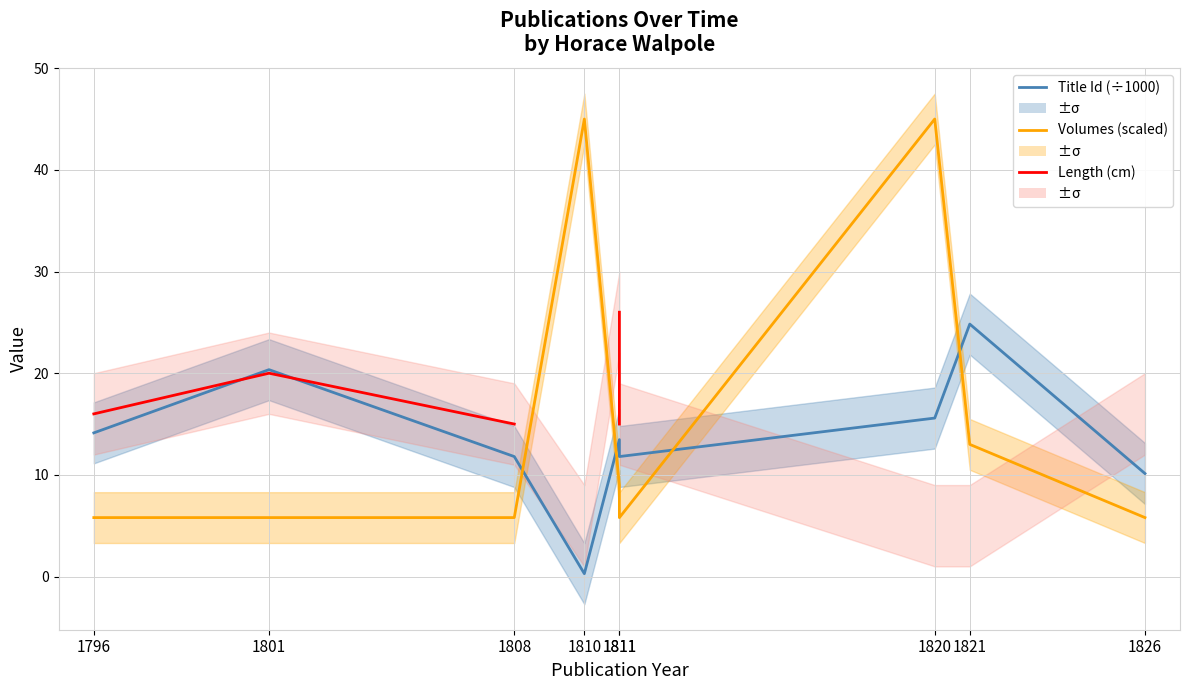

Which label corresponds to the largest value in the chart?

1810